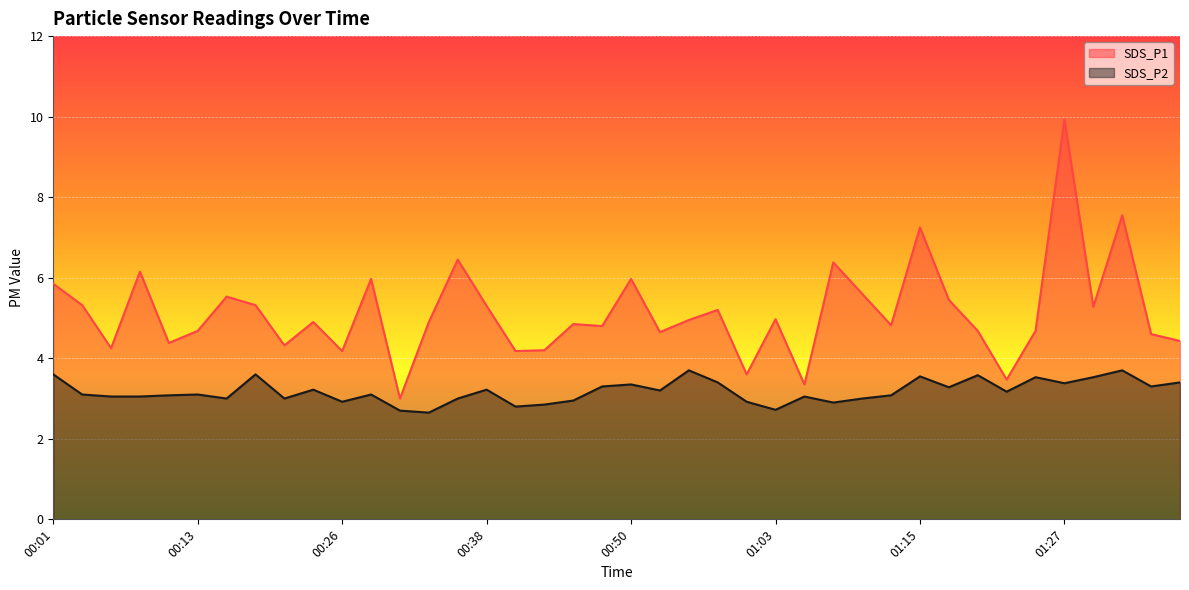

Which series changed the most between 00:33 and 00:43?

SDS_P1